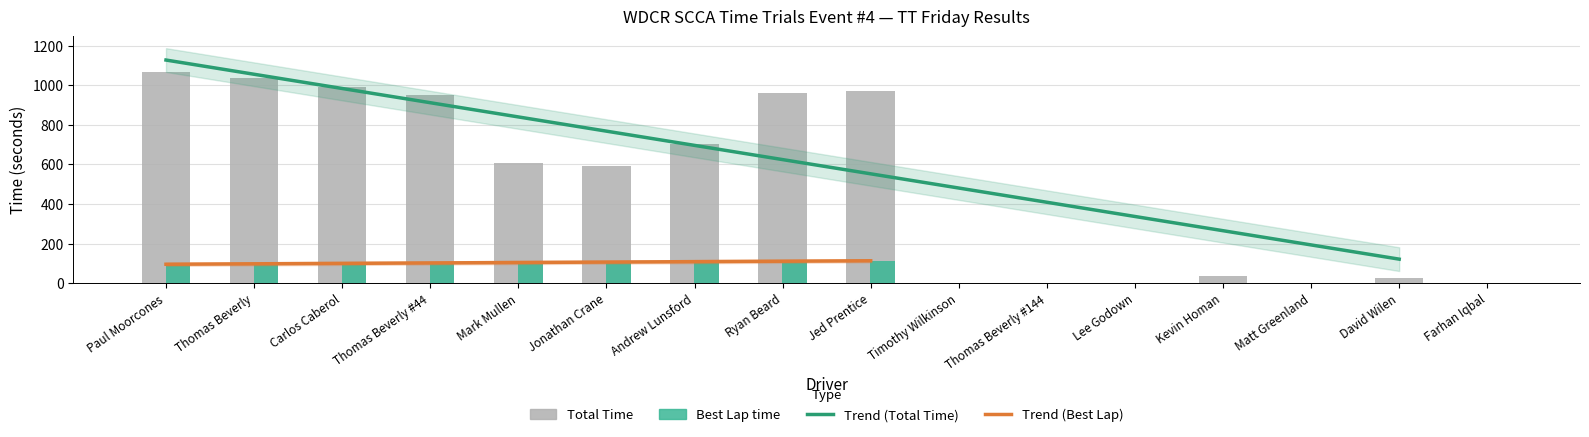

Rank the categories by Total Time value from lowest to highest.

Timothy Wilkinson, Thomas Beverly #144, Lee Godown, Matt Greenland, Farhan Iqbal, David Wilen, Kevin Homan, Jonathan Crane, Mark Mullen, Andrew Lunsford, Thomas Beverly #44, Ryan Beard, Jed Prentice, Carlos Caberol, Thomas Beverly, Paul Moorcones